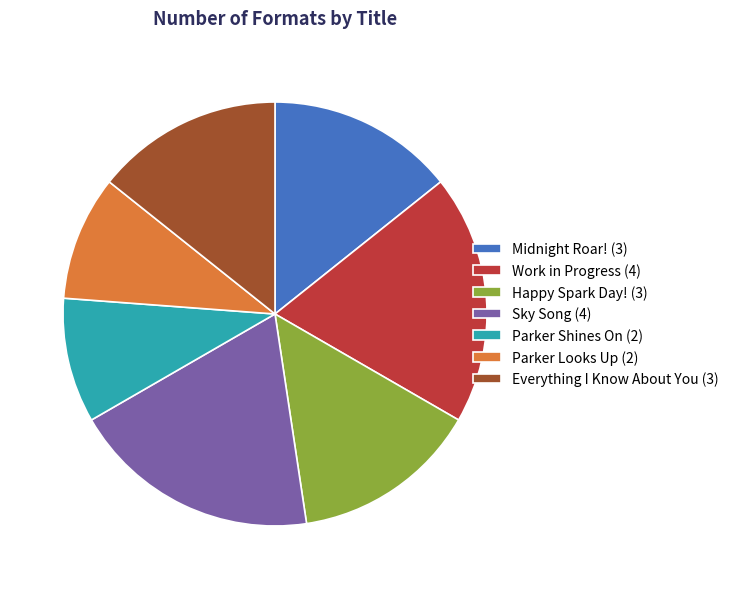

Is Work in Progress (4) the majority of the pie?

No